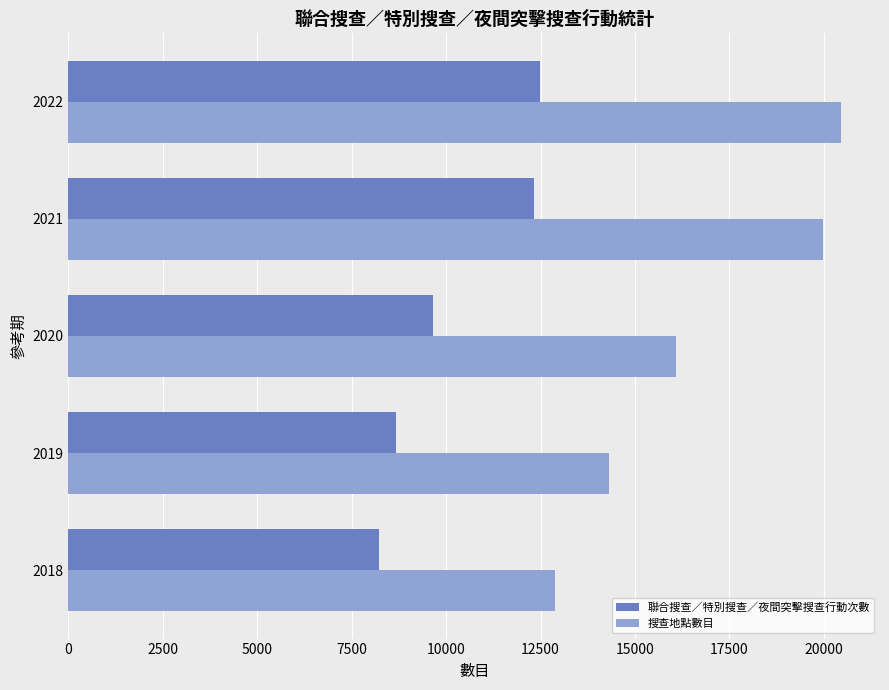

Rank the series by their maximum value, from lowest to highest.

聯合搜查／特別搜查／夜間突擊搜查行動次數, 搜查地點數目